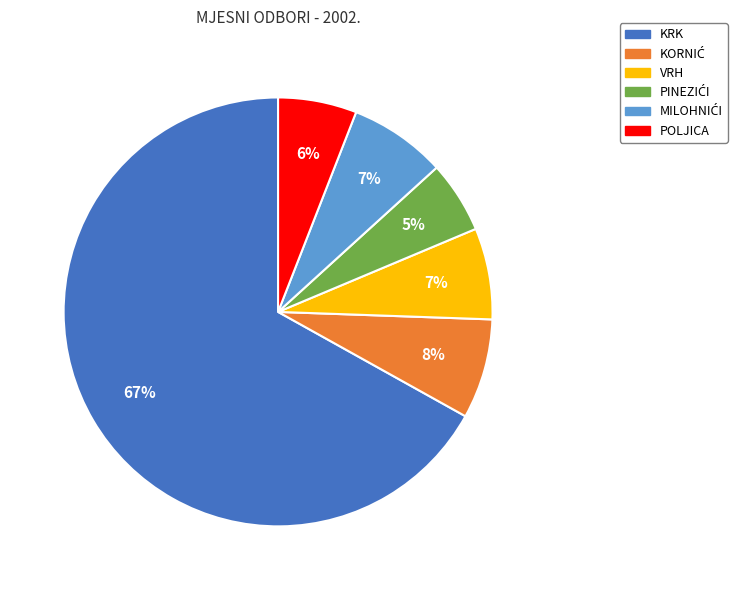

To the nearest percent, what is the average slice percentage?

17%